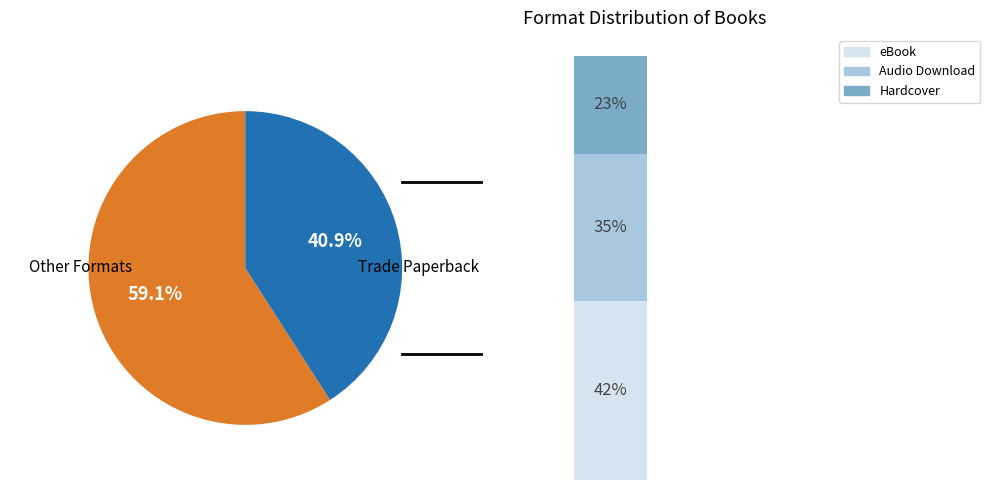

To the nearest percent, what portion does Hardcover represent?

14%